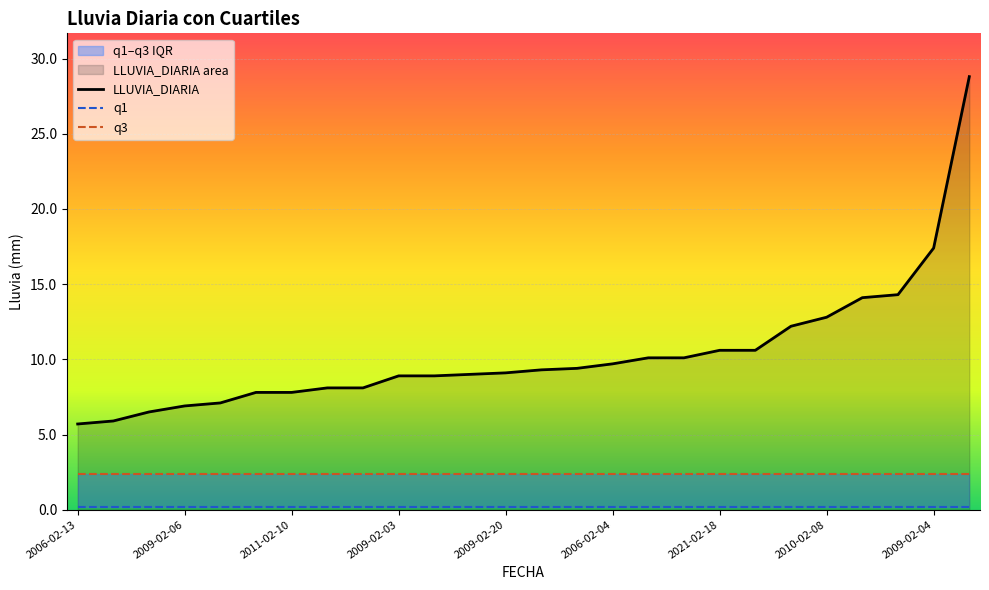

Reading left to right, extract all data points from this chart.

LLUVIA_DIARIA: 5.7	5.9	6.5	6.9	7.1	7.8	7.8	8.1	8.1	8.9	8.9	9.0	9.1	9.3	9.4	9.7	10.1	10.1	10.6	10.6	12.2	12.8	14.1	14.3	17.4	28.8
q1: 0.2	0.2	0.2	0.2	0.2	0.2	0.2	0.2	0.2	0.2	0.2	0.2	0.2	0.2	0.2	0.2	0.2	0.2	0.2	0.2	0.2	0.2	0.2	0.2	0.2	0.2
q3: 2.4	2.4	2.4	2.4	2.4	2.4	2.4	2.4	2.4	2.4	2.4	2.4	2.4	2.4	2.4	2.4	2.4	2.4	2.4	2.4	2.4	2.4	2.4	2.4	2.4	2.4